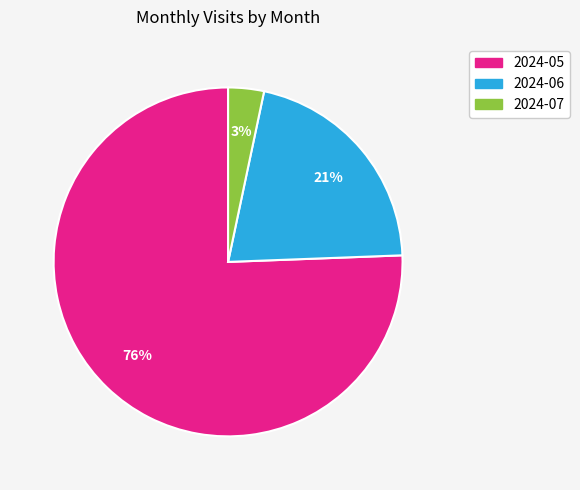

To the nearest percent, what portion does 2024-07 represent?

3%